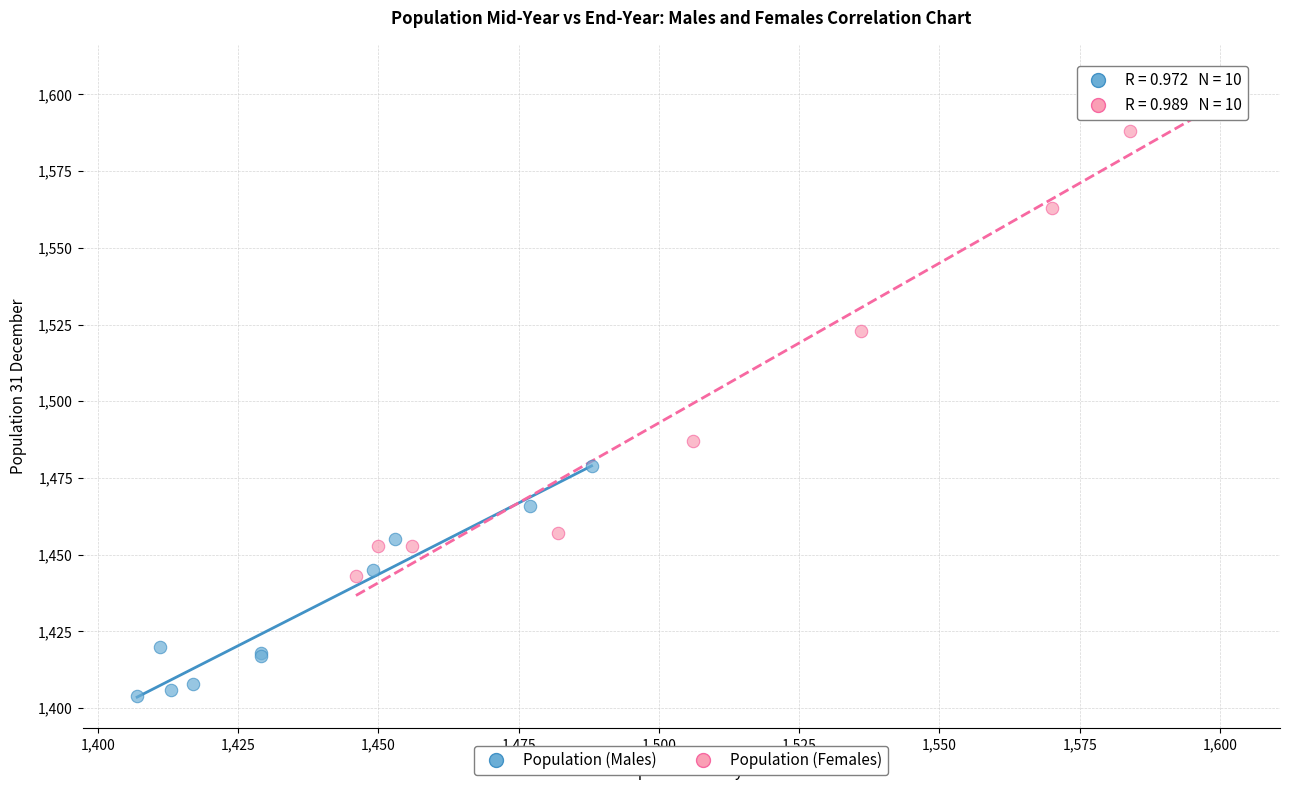

Which series contains the highest Y value?

Population (Females)